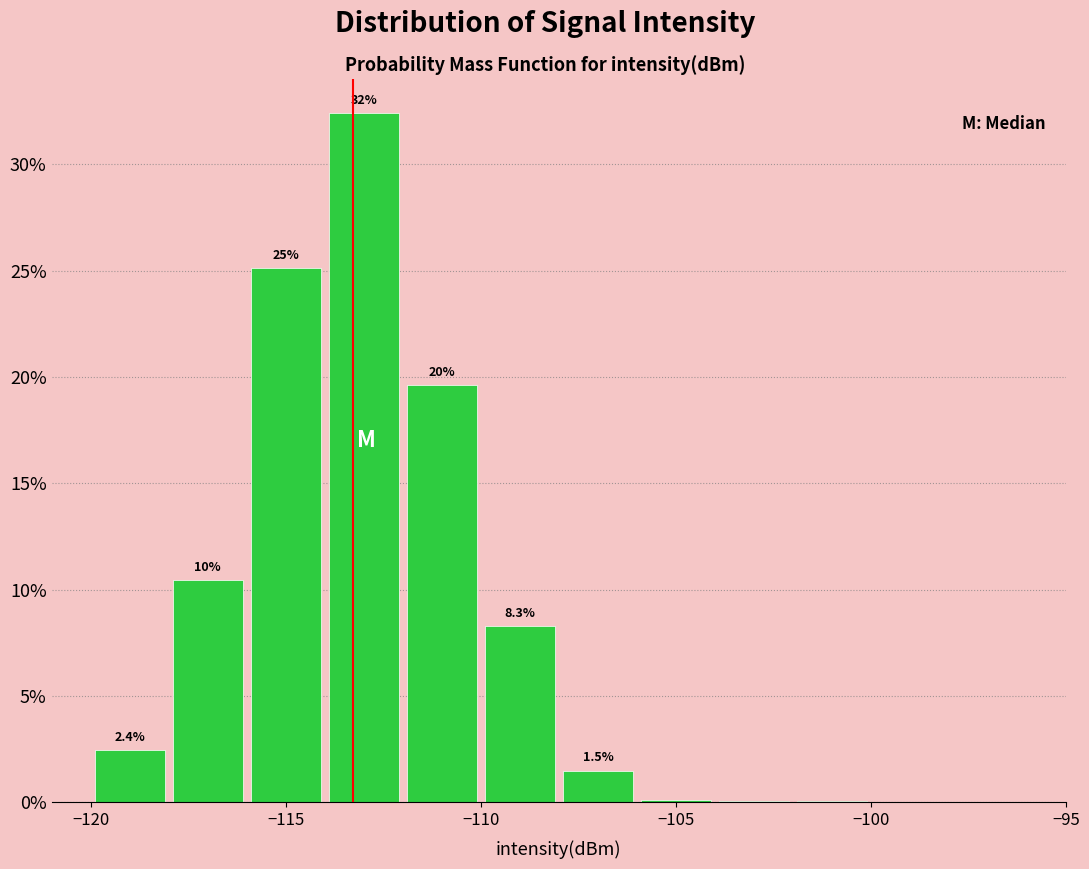

Over which range of the x-axis is the bar tallest?

-114 to -112